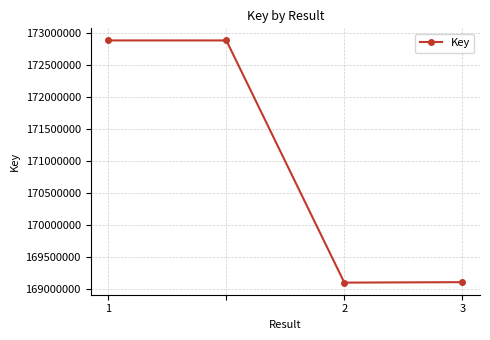

What is the difference between the maximum and second lowest values?

3777865